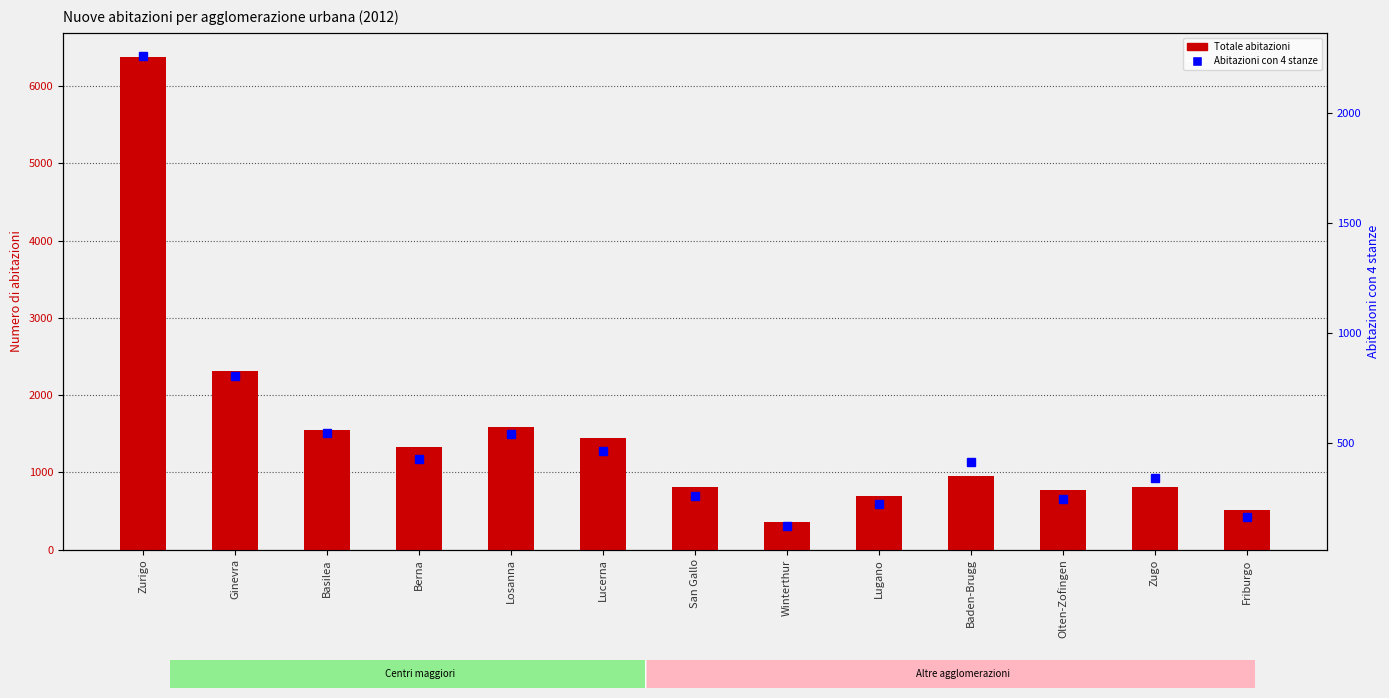

True or false: 4 stanze has a value of 762 at Lucerna.

False